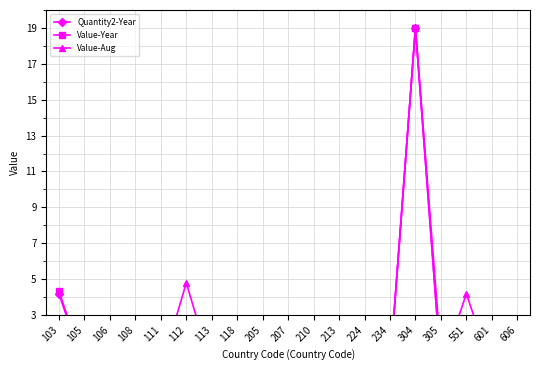

The Value-Aug series shows 0.2 at 210. True or false?

True